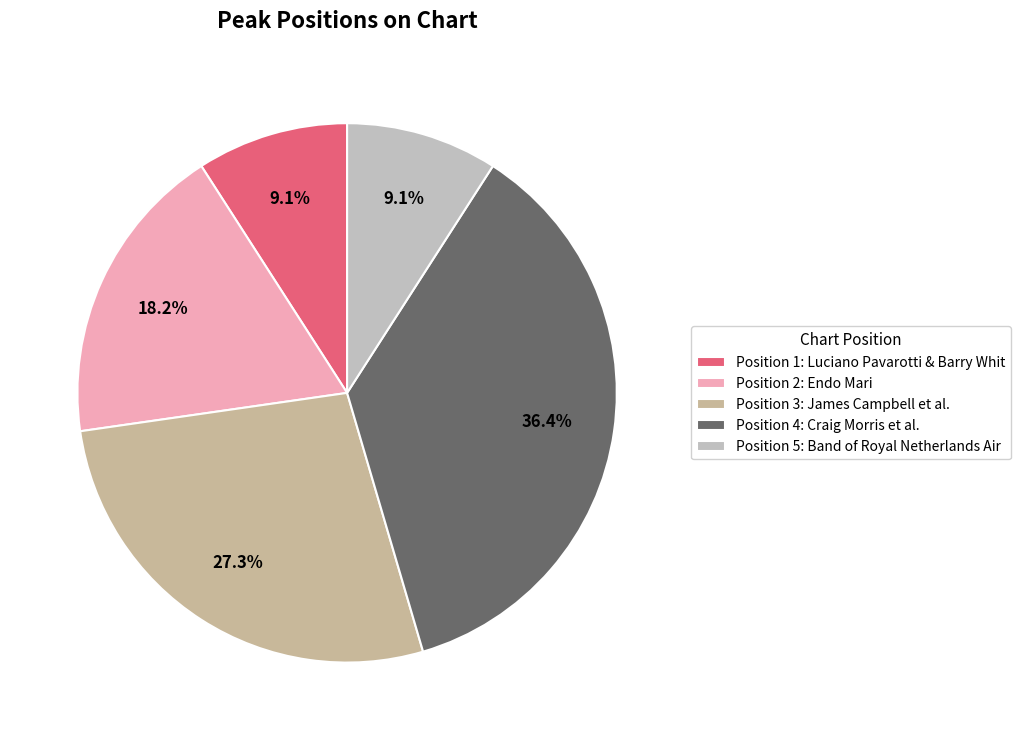

Is there any slice that represents more than half of the pie?

No